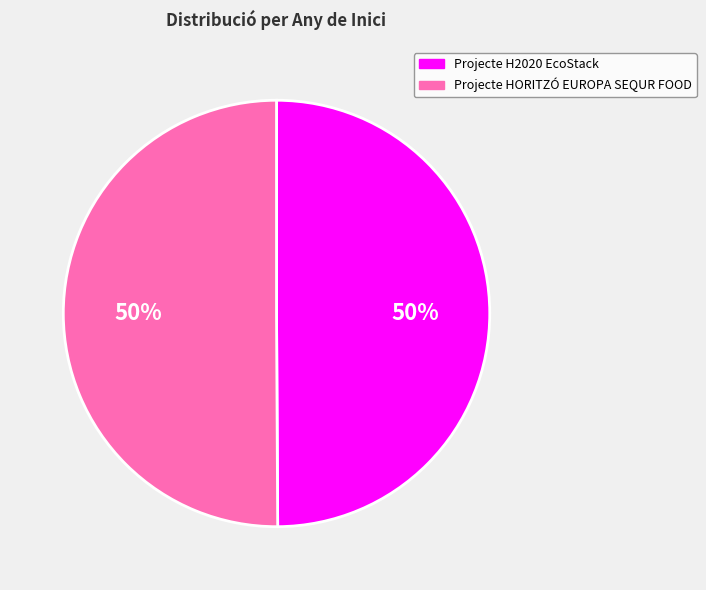

What is the ratio of the value at Projecte HORITZÓ EUROPA SEQUR FOOD to the value at Projecte H2020 EcoStack?

1.0